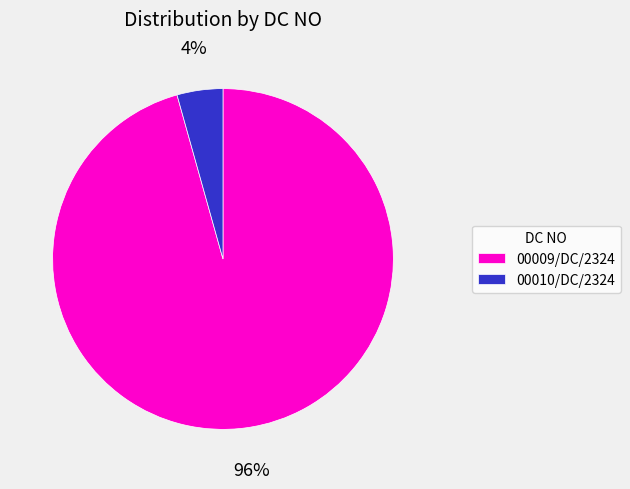

Between 00009/DC/2324 and 00010/DC/2324, which is larger?

00009/DC/2324